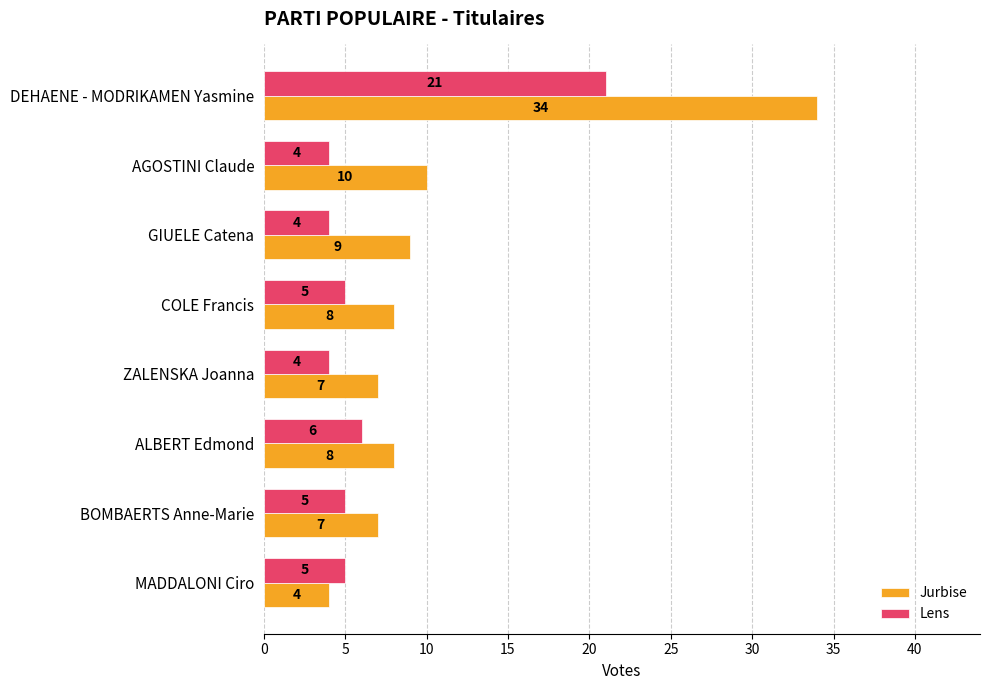

How many distinct data groups are displayed?

2